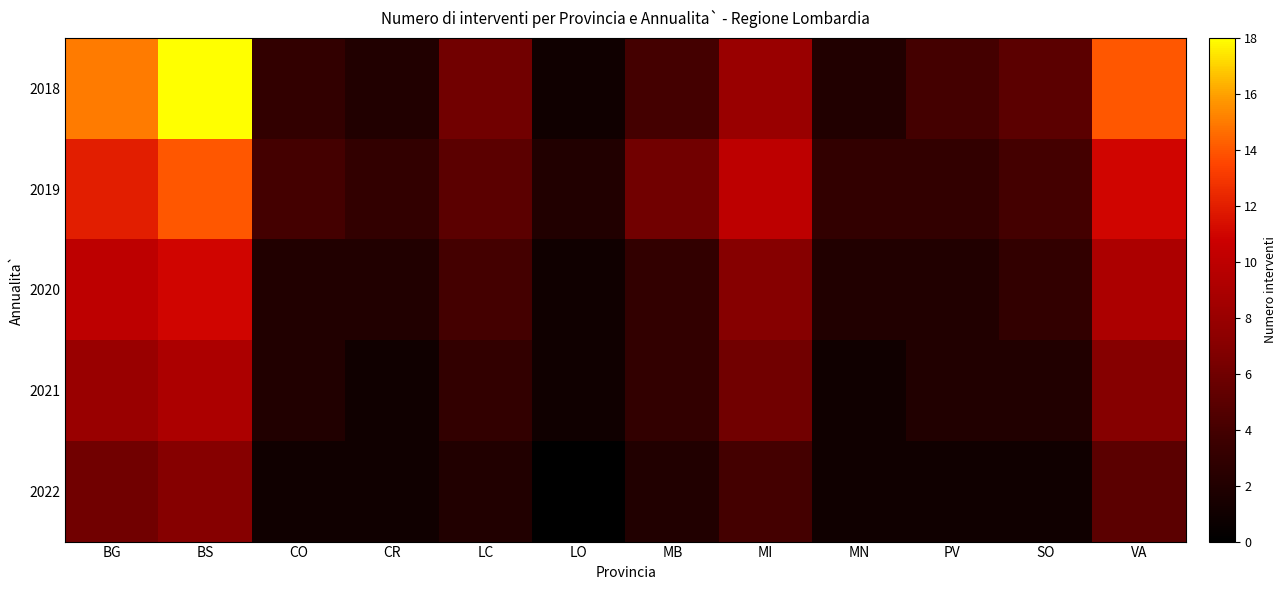

Reading left to right, list all the values displayed in this chart.

2018: BG=15	BS=18	CO=3	CR=2	LC=6	LO=1	MB=4	MI=8	MN=2	PV=4	SO=5	VA=14
2019: BG=12	BS=14	CO=4	CR=3	LC=5	LO=2	MB=6	MI=10	MN=3	PV=3	SO=4	VA=11
2020: BG=10	BS=11	CO=2	CR=2	LC=4	LO=1	MB=3	MI=7	MN=2	PV=2	SO=3	VA=9
2021: BG=8	BS=9	CO=2	CR=1	LC=3	LO=1	MB=3	MI=6	MN=1	PV=2	SO=2	VA=7
2022: BG=6	BS=7	CO=1	CR=1	LC=2	LO=0	MB=2	MI=4	MN=1	PV=1	SO=1	VA=5